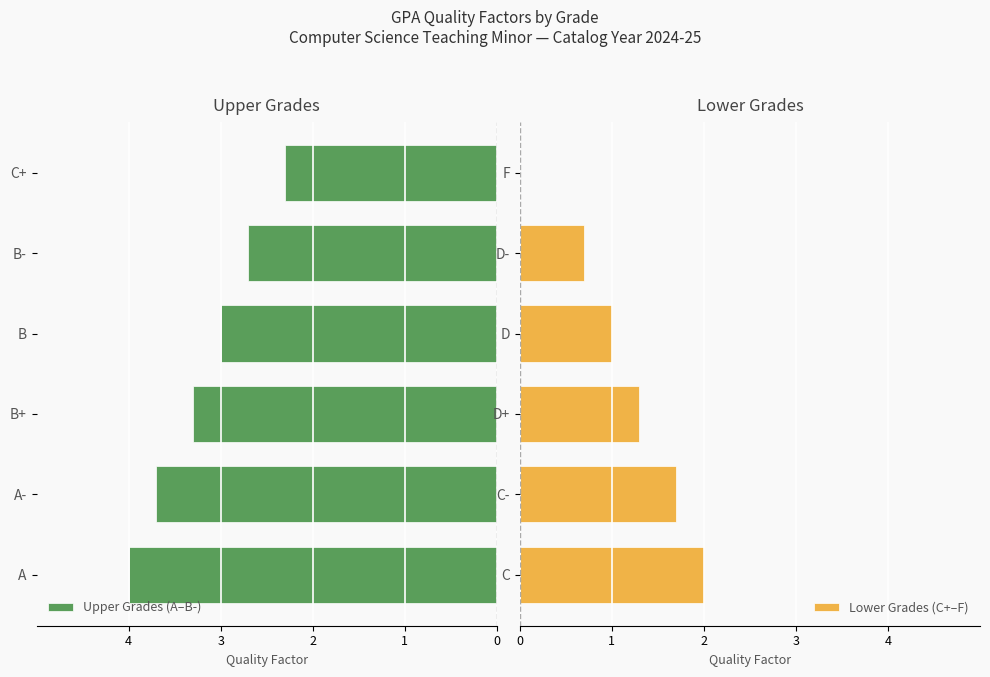

At which label does Lower Grades (C+–F) reach its peak?

C